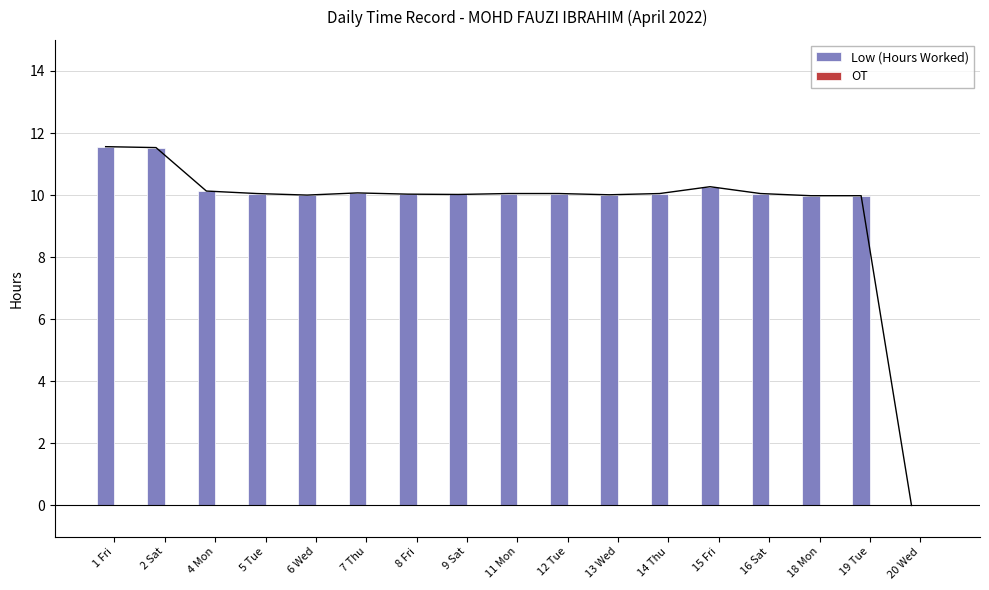

What is the total value across all series at 9 Sat?

10.0